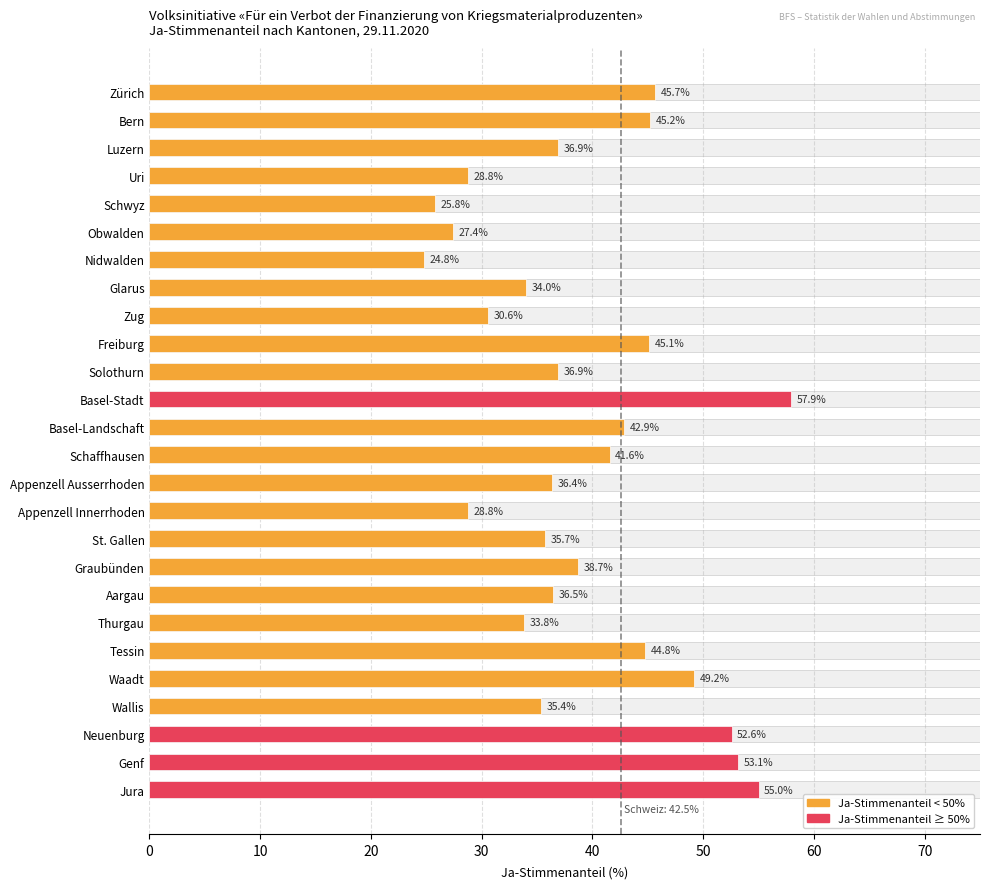

True or false: the data shows 49.2 at Waadt.

True